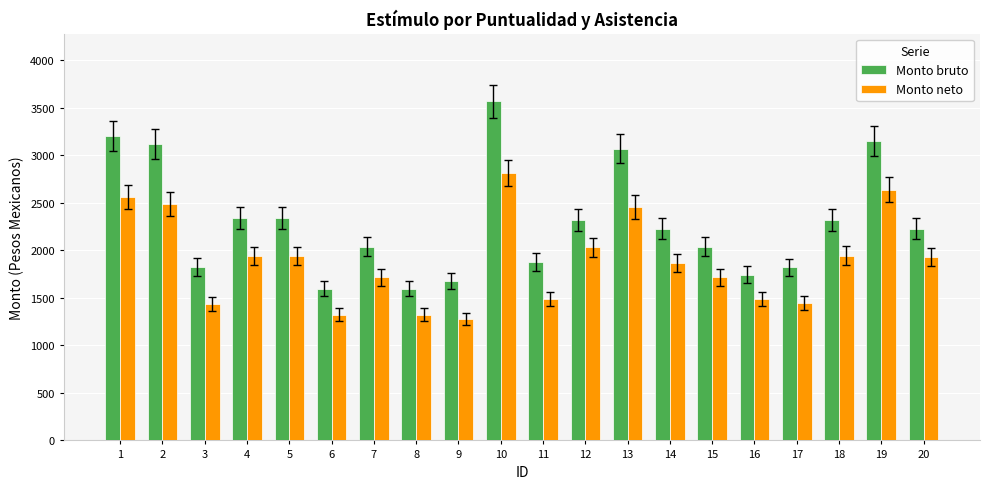

The value of Monto neto at 2 is 2490.1. True or false?

True